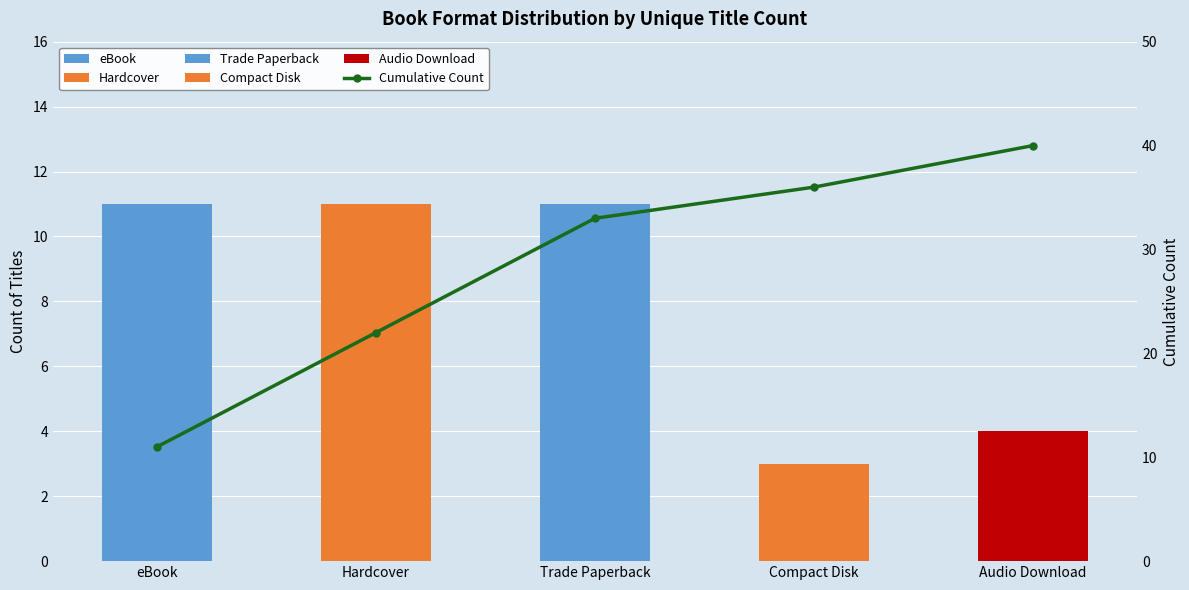

What is the sum of all values?

142